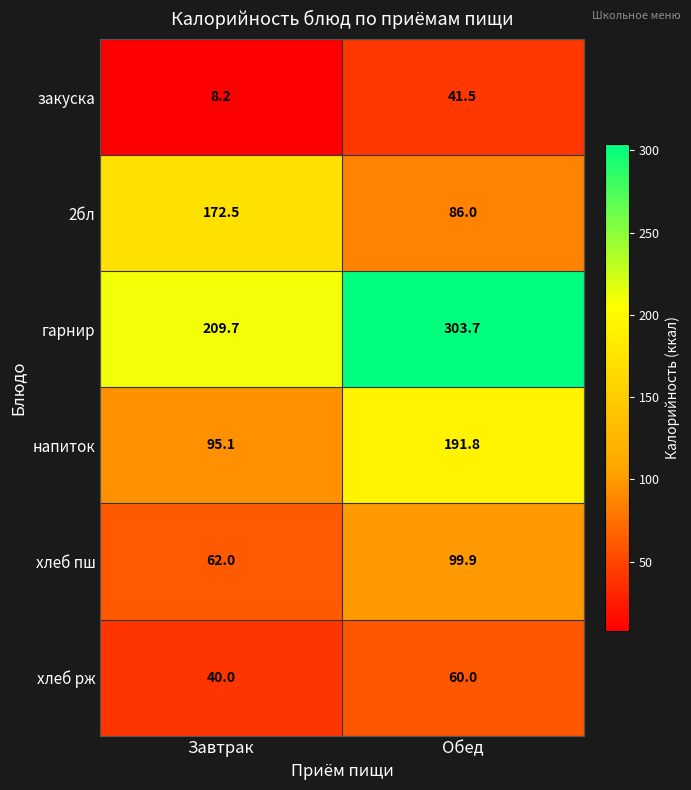

Reading right to left, extract all data points from this chart.

закуска: Обед=41.5	Завтрак=8.2
2бл: Обед=86.0	Завтрак=172.5
гарнир: Обед=303.7	Завтрак=209.7
напиток: Обед=191.8	Завтрак=95.1
хлеб пш: Обед=99.9	Завтрак=62.0
хлеб рж: Обед=60.0	Завтрак=40.0